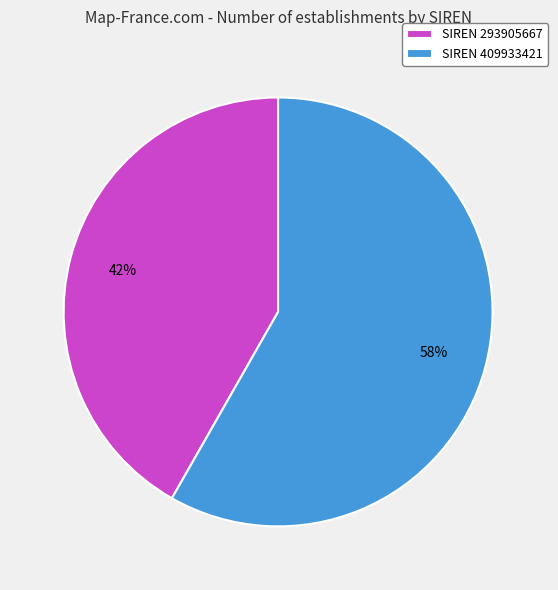

Which slice represents more than half of the pie?

SIREN 409933421